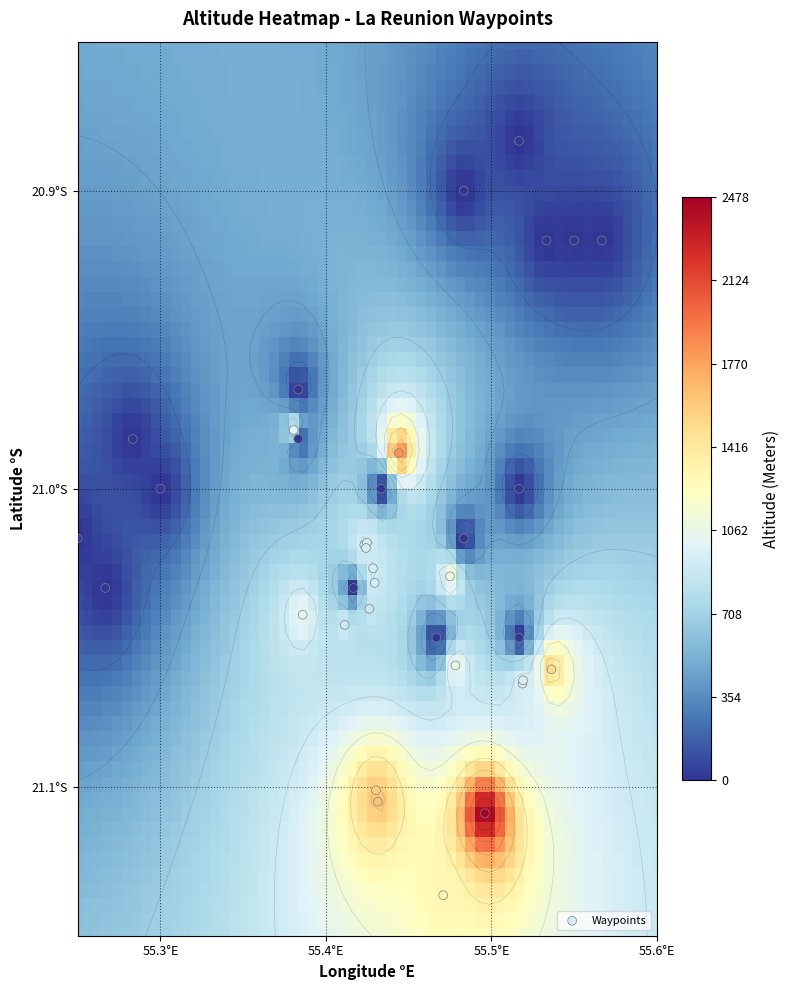

Reading left to right, list all the values displayed in this chart.

Auberge du Piton Cabris: 0=-21.0	1=55.4	2=930.0
Gite d etape d Ilet a Bourse: 0=-21.0	1=55.4	2=890.0
Gite d etape d Ilet a Malheur: 0=-21.0	1=55.4	2=930.0
Gite de la Caverne Dufour: 0=-21.1	1=55.5	2=2478.0
Berghutte Coeur de Mafate: 0=-21.0	1=55.4	2=900.0
Gite d etape de Belouve: 0=-21.1	1=55.5	2=1505.0
Refuge Miellerie de Marla: 0=-21.1	1=55.4	2=1574.0
Berghutte Roche Ecrite: 0=-21.0	1=55.4	2=1840.0
Abri de Grand Sable: 0=-21.1	1=55.5	2=1075.0
Gite d etape Boyer Georget: 0=-21.0	1=55.4	2=930.0
Gite d etape Libelle Francois: 0=-21.0	1=55.4	2=920.0
Gite d etape L Arbre du voyageur: 0=-21.0	1=55.4	2=920.0
Auberge de jeunesse Morange: 0=-21.1	1=55.5	2=950.0
Gite de La Mandoze: 0=-21.1	1=55.5	2=950.0
Gite d etape La Tourte Doree: 0=-21.0	1=55.5	2=1110.0
Gite d etape Les Acacias: 0=-21.0	1=55.4	2=1000.0
Gite d etape Ti Case Lontan: 0=-21.1	1=55.5	2=1300.0
Gite Fanelie Cesar: 0=-21.1	1=55.4	2=1633.0
Gite Belle Vue: 0=-21.0	1=55.4	2=1053.0
F- Aurere: 0=-21.0	1=55.4	2=0.0
F- Bain: 0=-21.1	1=55.5	2=0.0
F- Beaufonds: 0=-20.9	1=55.6	2=0.0
F- Beaumont: 0=-20.9	1=55.5	2=0.0
F- Bellemene: 0=-21.0	1=55.3	2=0.0
F- Bois de Nefles: 0=-20.9	1=55.5	2=0.0
F- Bout de l Etang: 0=-21.0	1=55.3	2=0.0
F- Be Cabot: 0=-21.0	1=55.5	2=0.0
F- Camp de Pierrot: 0=-21.1	1=55.5	2=0.0
F- Cap Noir: 0=-21.0	1=55.4	2=0.0
F- Chiendent: 0=-20.9	1=55.5	2=0.0
F- Dos d Ane: 0=-21.0	1=55.4	2=0.0
F- F. Sauger: 0=-21.0	1=55.2	2=0.0
F- Fleurimont: 0=-21.0	1=55.3	2=0.0
F- Gillot: 0=-20.9	1=55.5	2=0.0
F- Grand Ilet: 0=-21.0	1=55.5	2=0.0
F- Grande Place: 0=-21.0	1=55.4	2=0.0